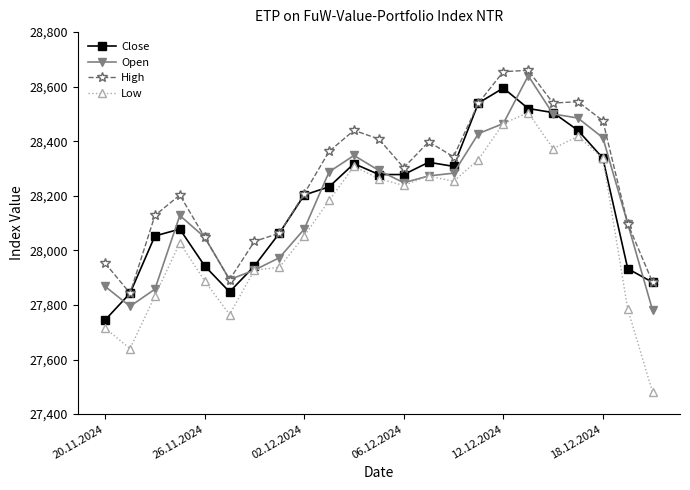

Rank the series by their maximum value, from highest to lowest.

High, Open, Close, Low